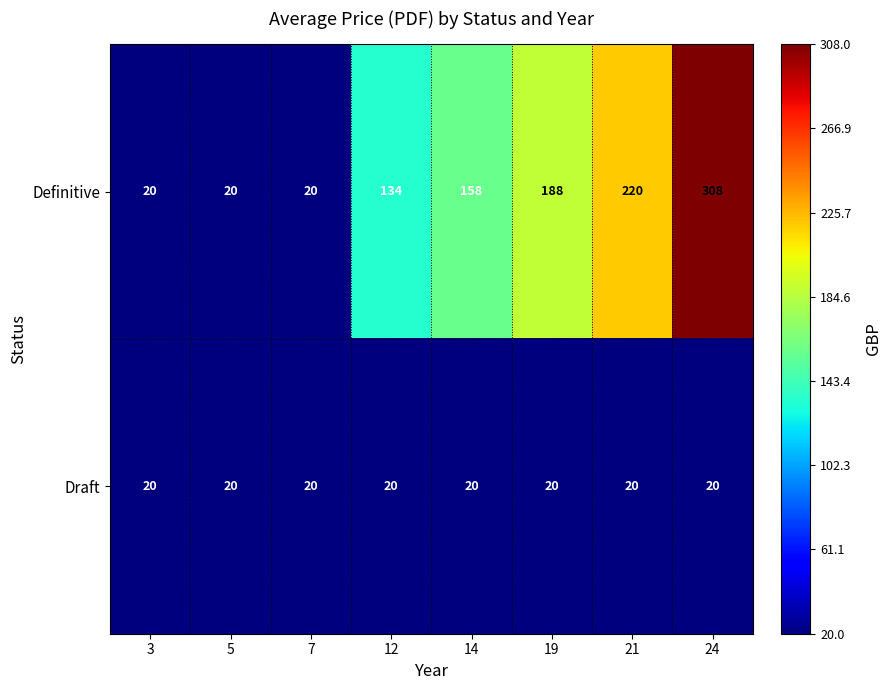

Reading right to left, what are all the values shown in this chart?

Definitive: 24=308	21=220	19=188	14=158	12=134	7=20	5=20	3=20
Draft: 24=20	21=20	19=20	14=20	12=20	7=20	5=20	3=20